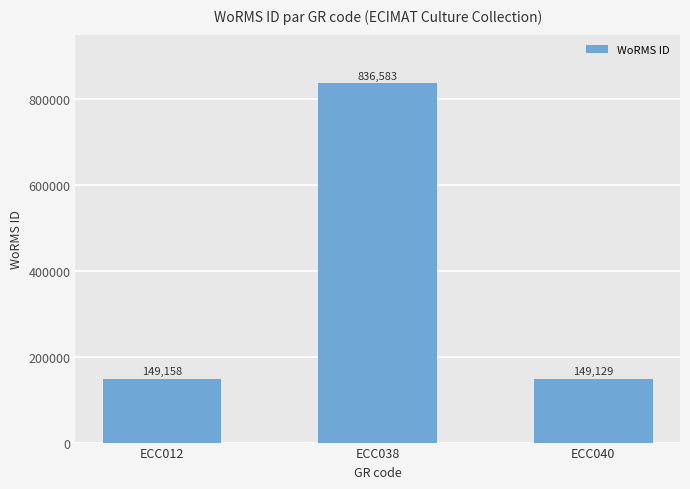

Rank the categories by value from lowest to highest.

ECC040, ECC012, ECC038